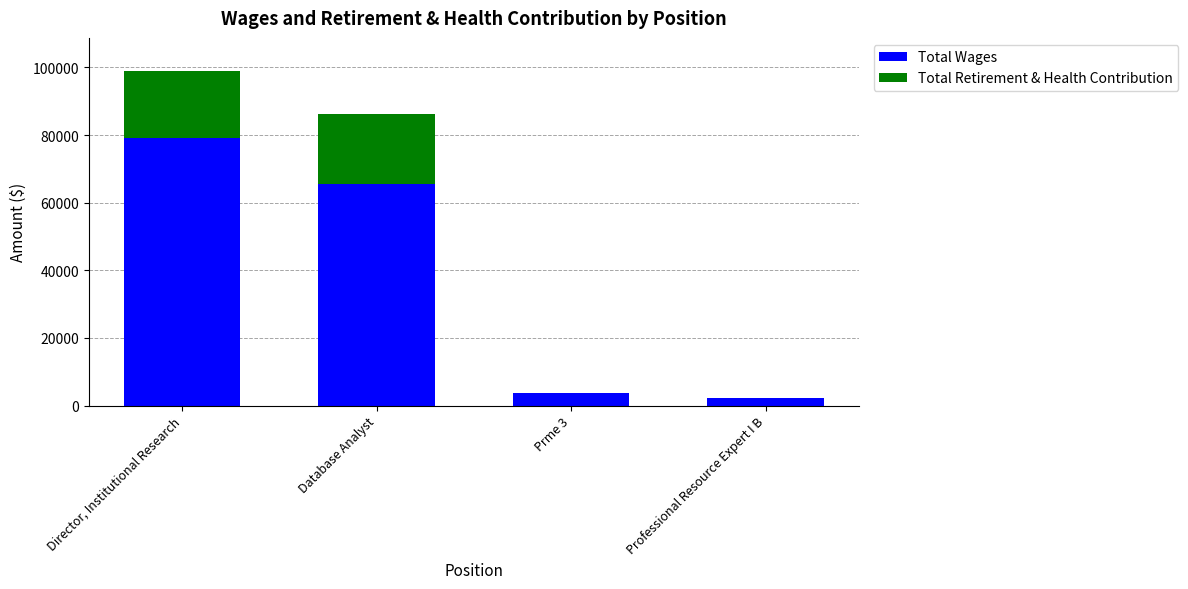

How many data points does each series have?

4